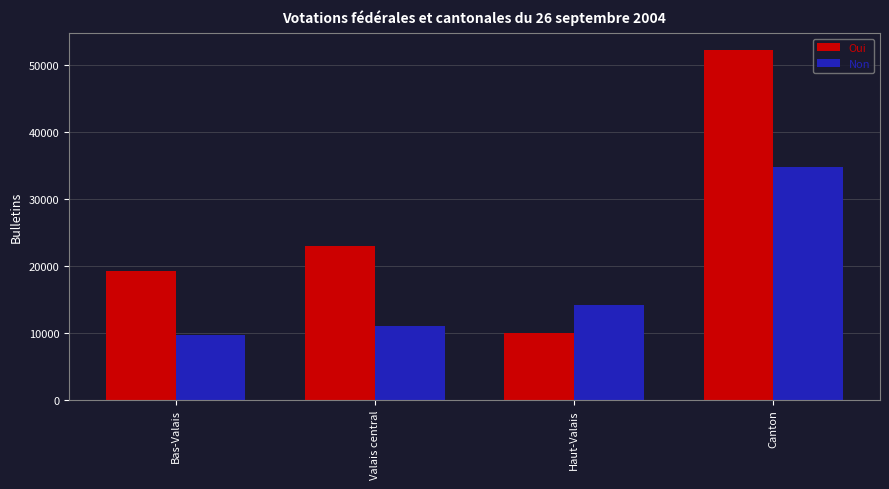

What is the total value across all series at Valais central?

34079